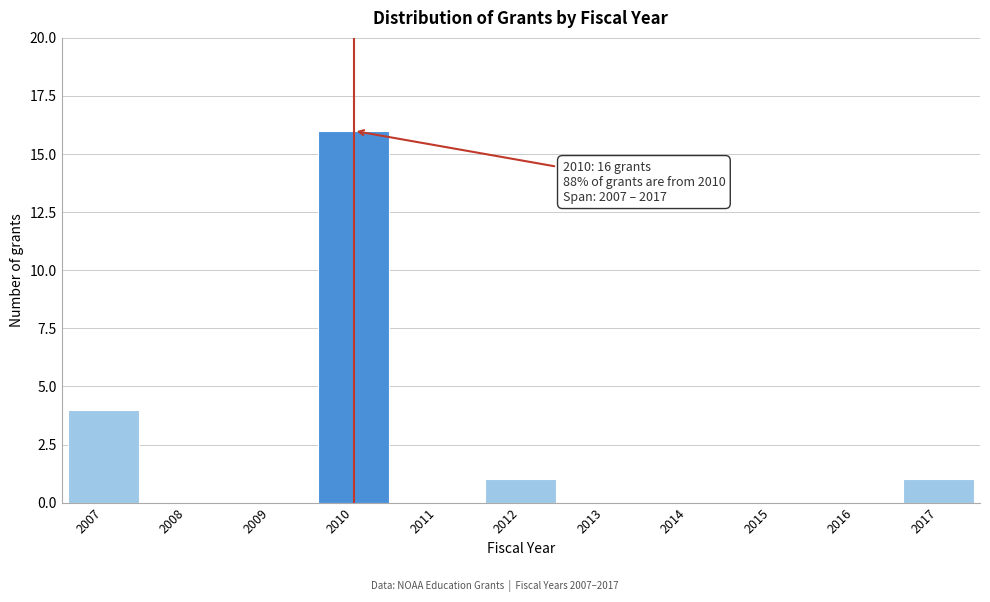

Over which range of the x-axis is the bar tallest?

2009.5 to 2010.5